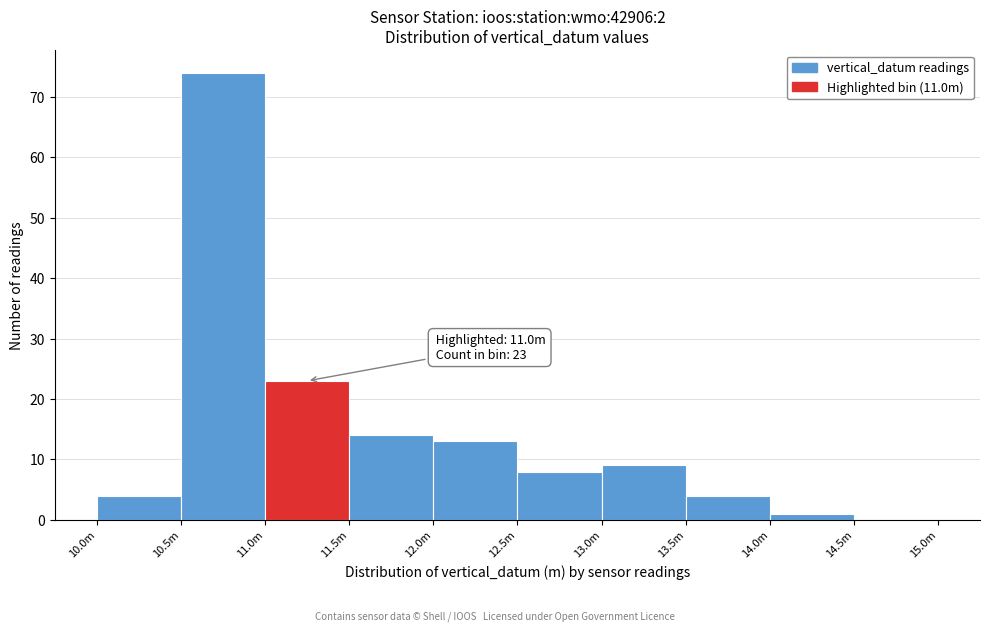

Reading left to right, list all the values displayed in this chart.

10.0m=4	10.5m=74	11.0m=23	11.5m=14	12.0m=13	12.5m=8	13.0m=9	13.5m=4	14.0m=1	14.5m=0